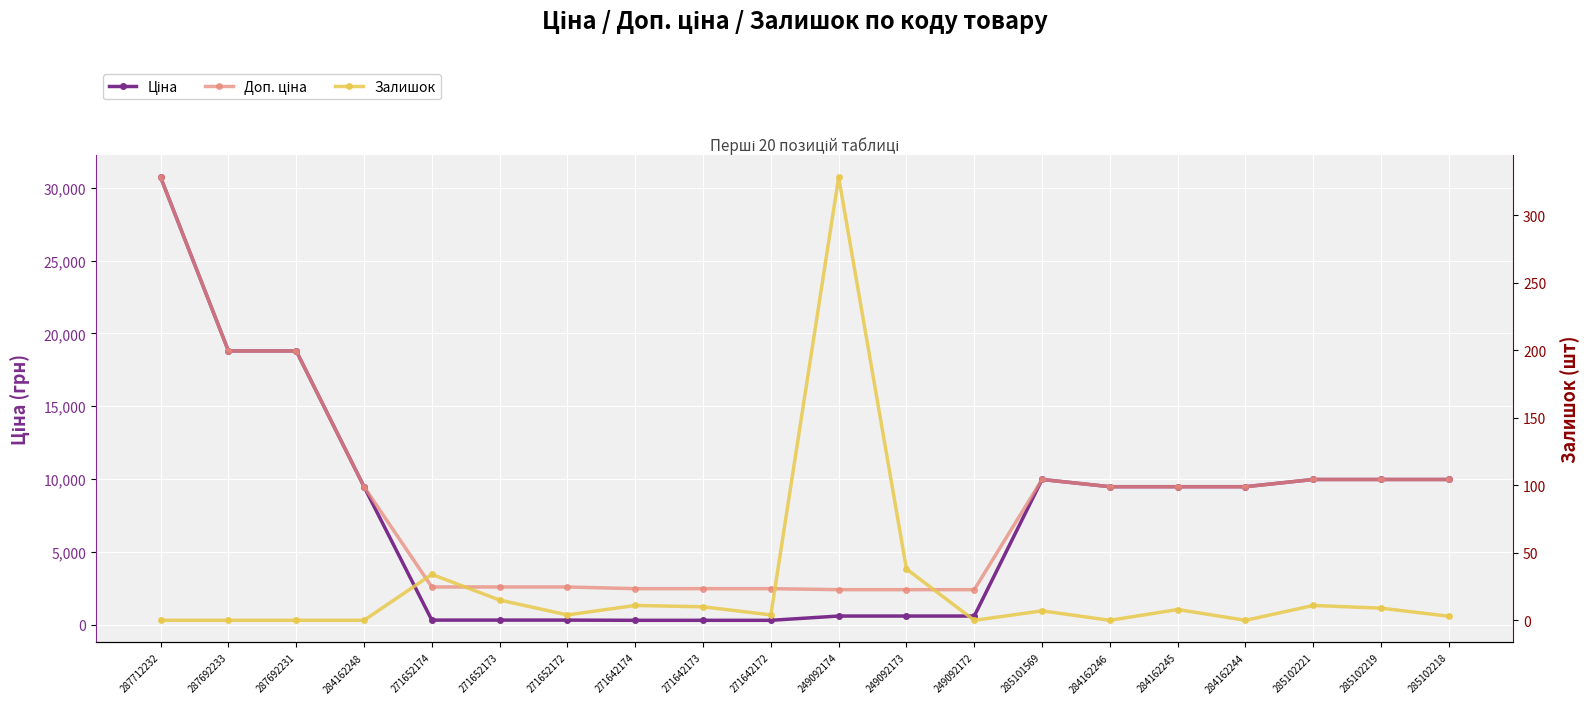

True or false: Залишок and Ціна intersect in this chart.

False